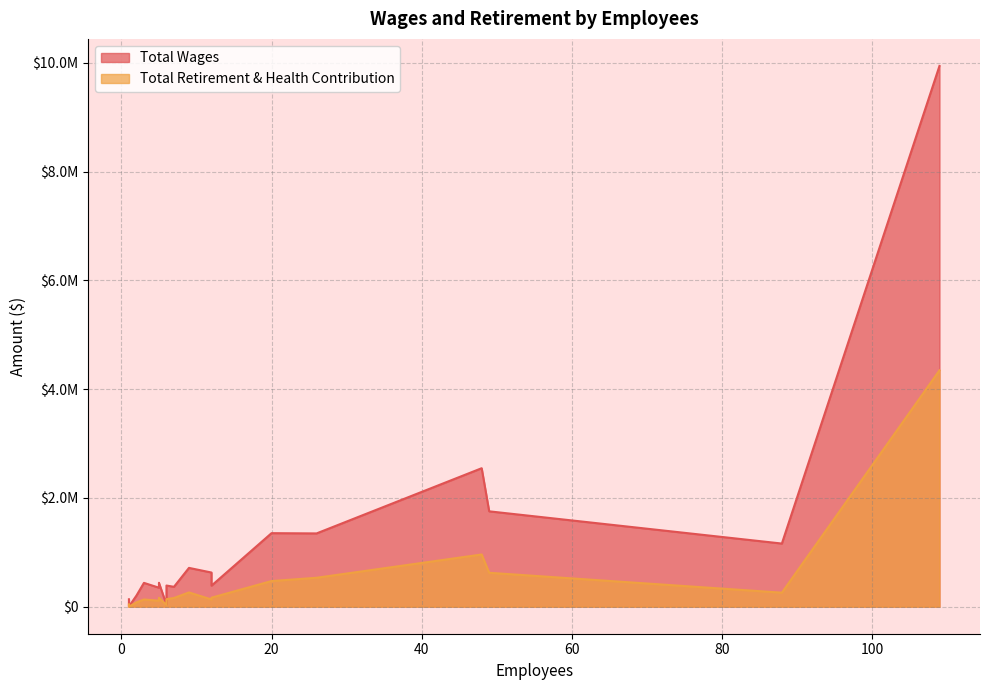

Does the chart have visible grid lines?

Yes